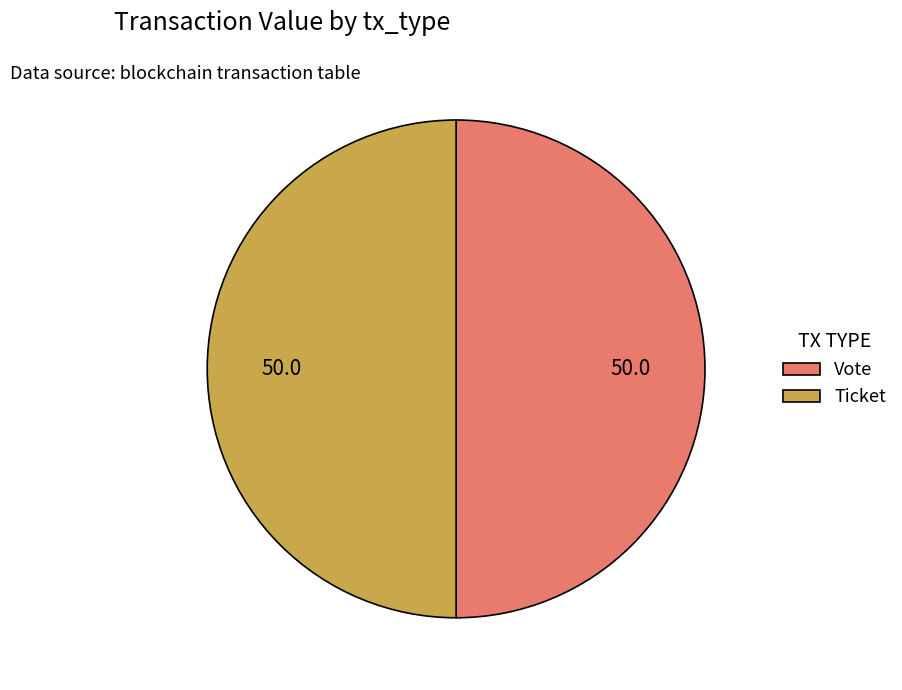

Is the sum of Vote and Ticket greater than half?

Yes